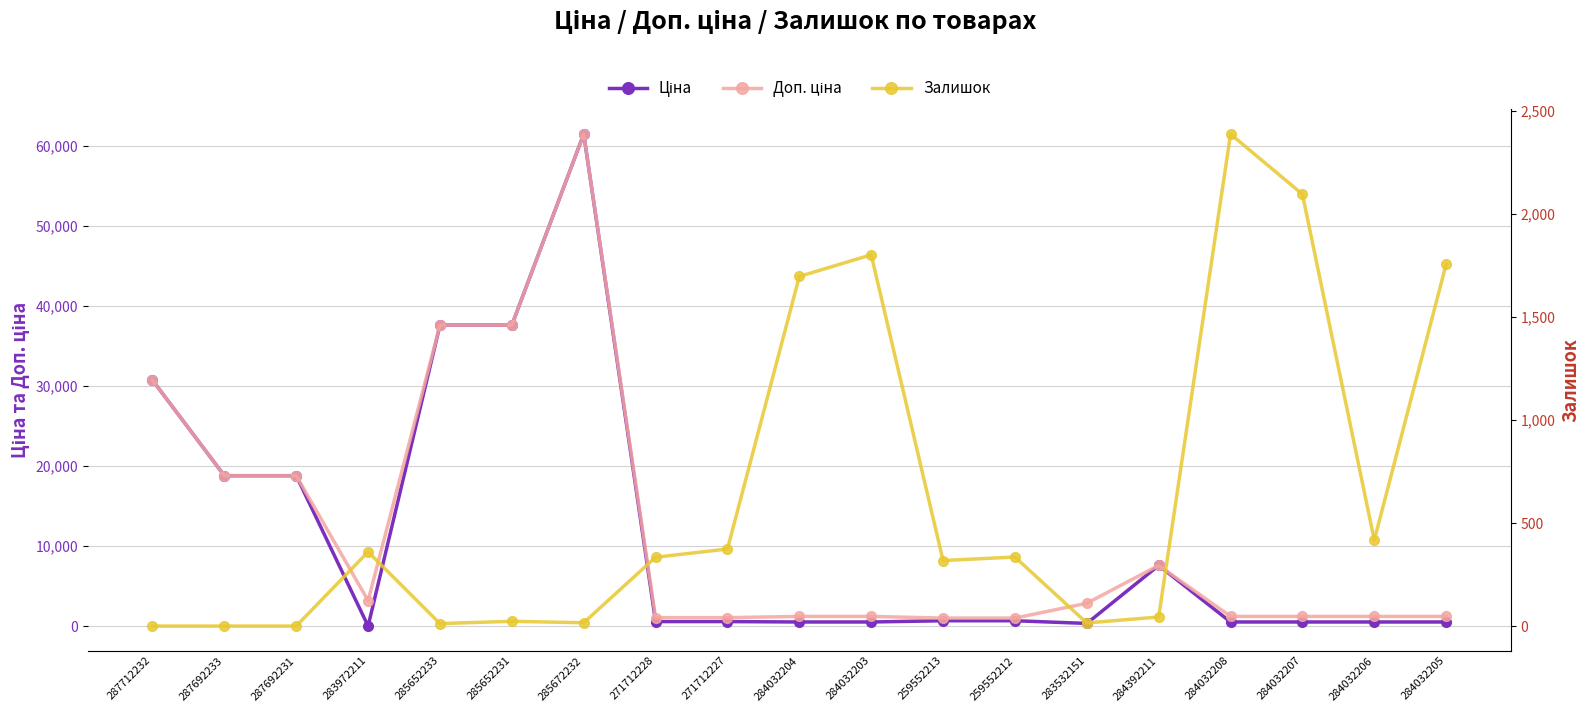

What is the label of the 15th point from the left?

284392211